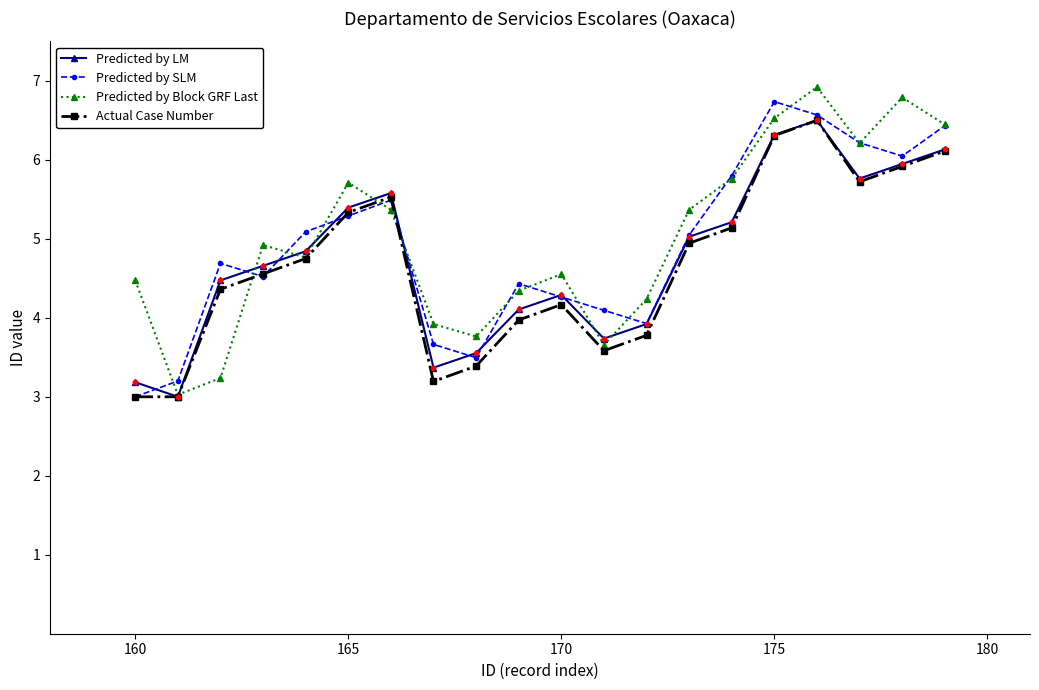

True or false: Actual Case Number has more than 0 points higher than both neighbors.

True